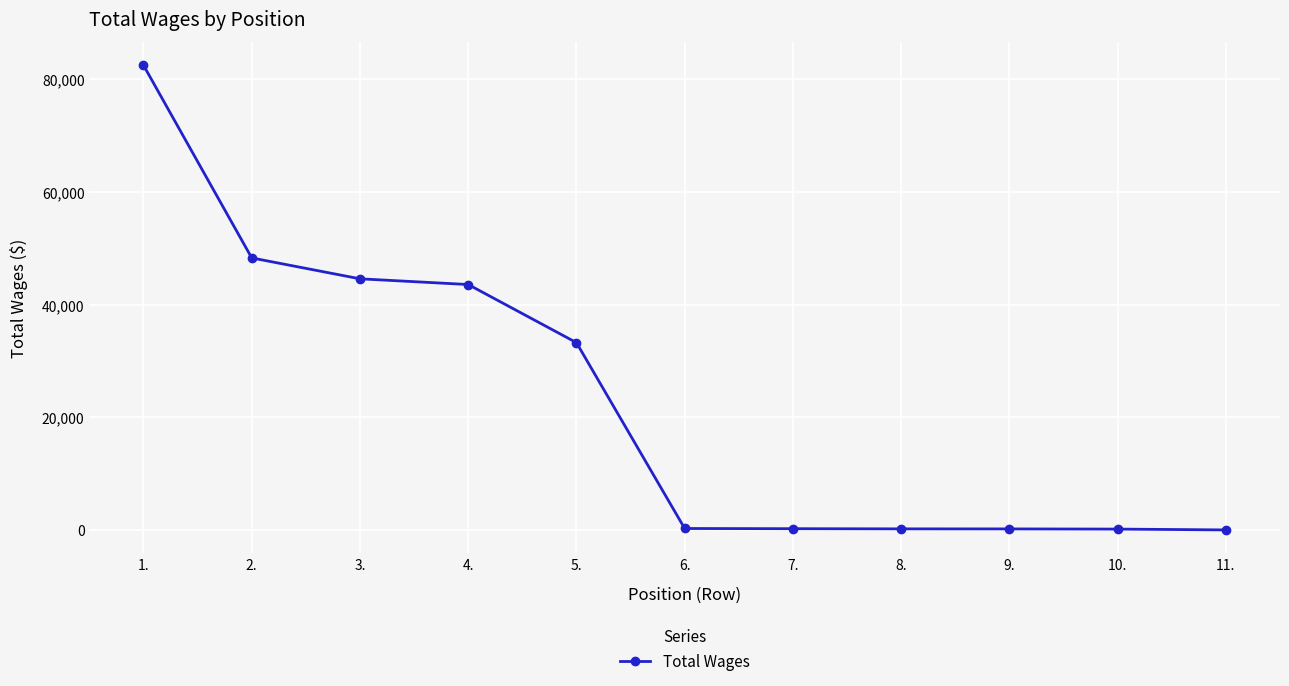

Between 1. and 11., which is larger?

1.